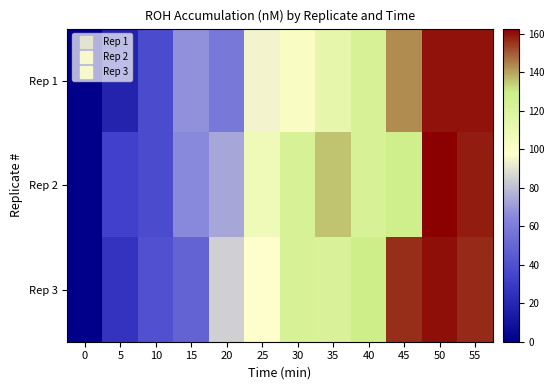

Between 40 and 55, which series saw the biggest shift?

Rep 1